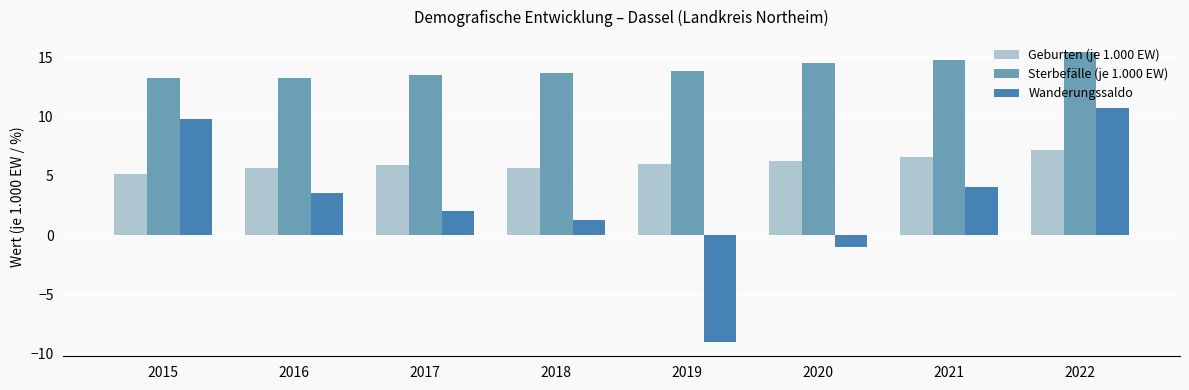

What are all the series names shown in the legend?

Geburten (je 1.000 EW), Sterbefälle (je 1.000 EW), Wanderungssaldo